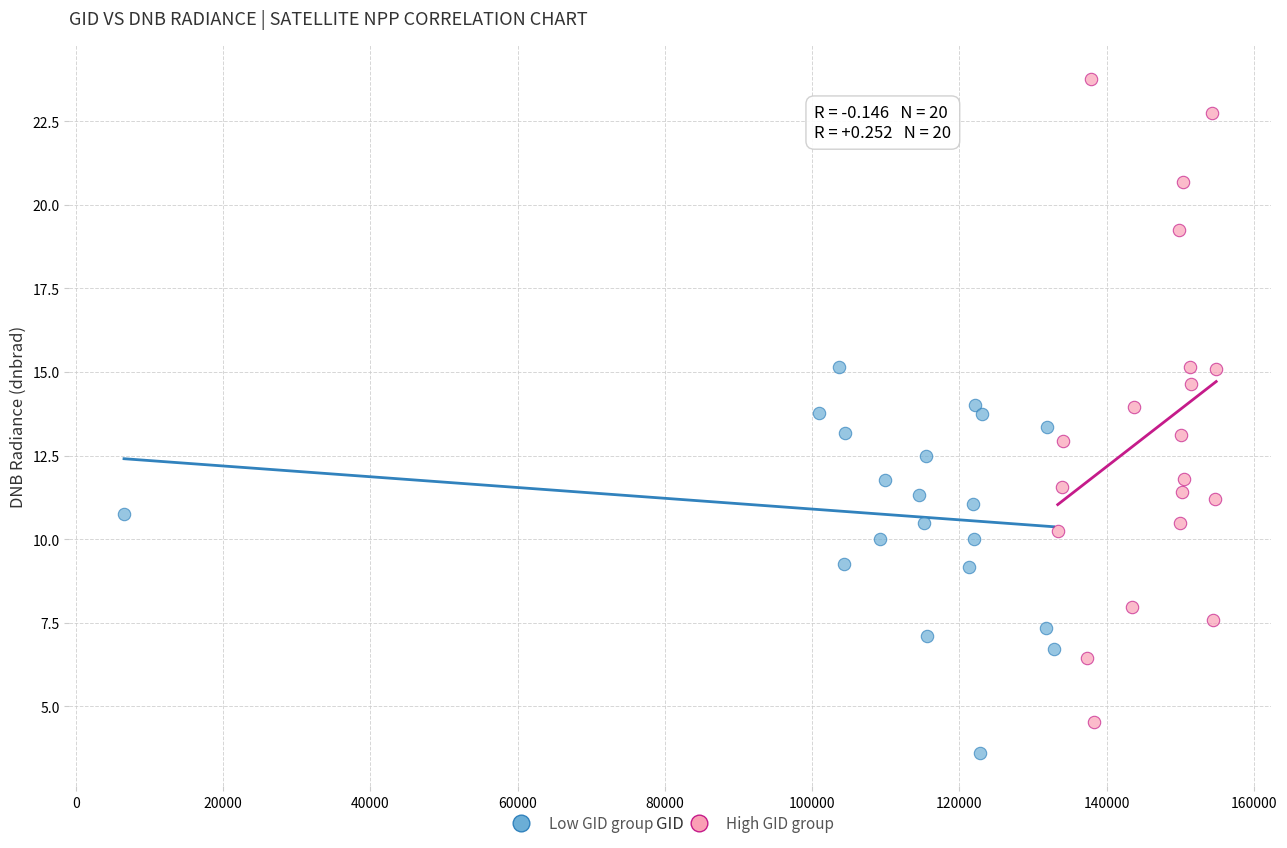

Which series contains the lowest Y value?

Low GID group